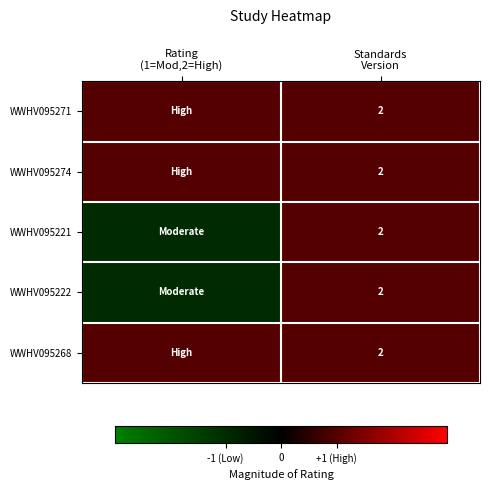

At Rating (1=Mod,2=High), list the series in order from smallest to largest.

WWHV095221, WWHV095222, WWHV095271, WWHV095274, WWHV095268